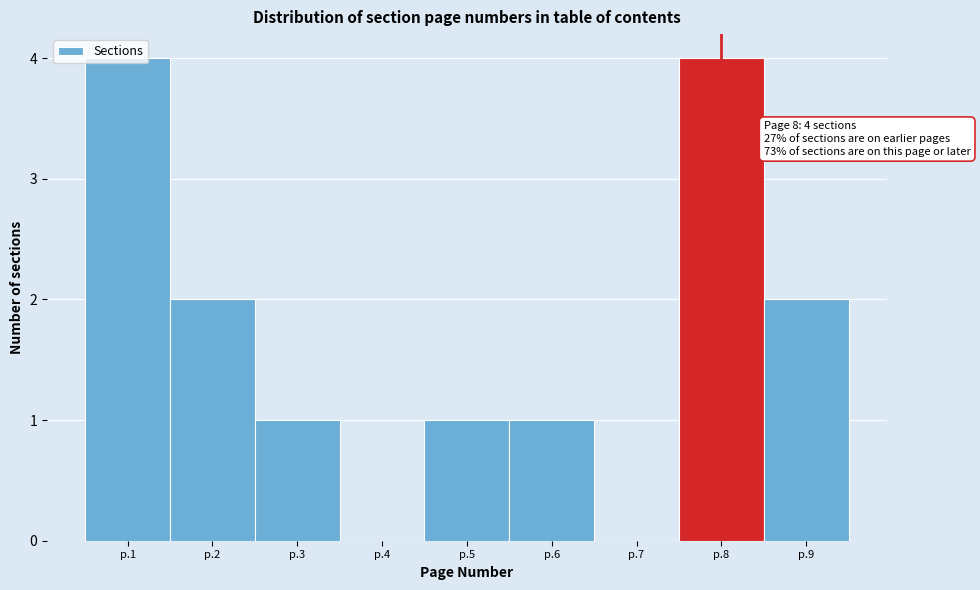

Is it true that the value at p.8 is 4?

True